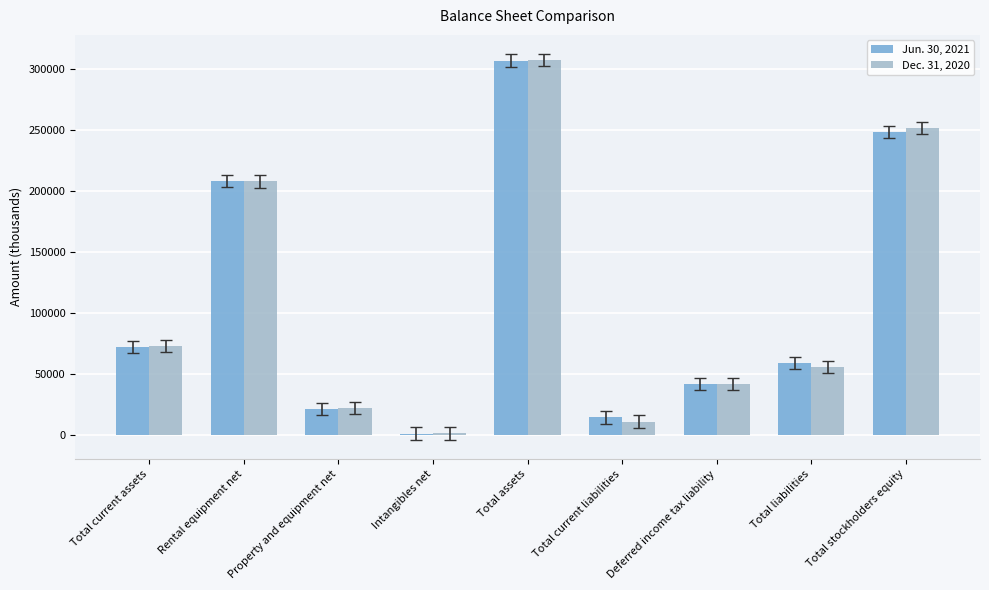

At which label does Jun. 30, 2021 reach its minimum?

Intangibles net